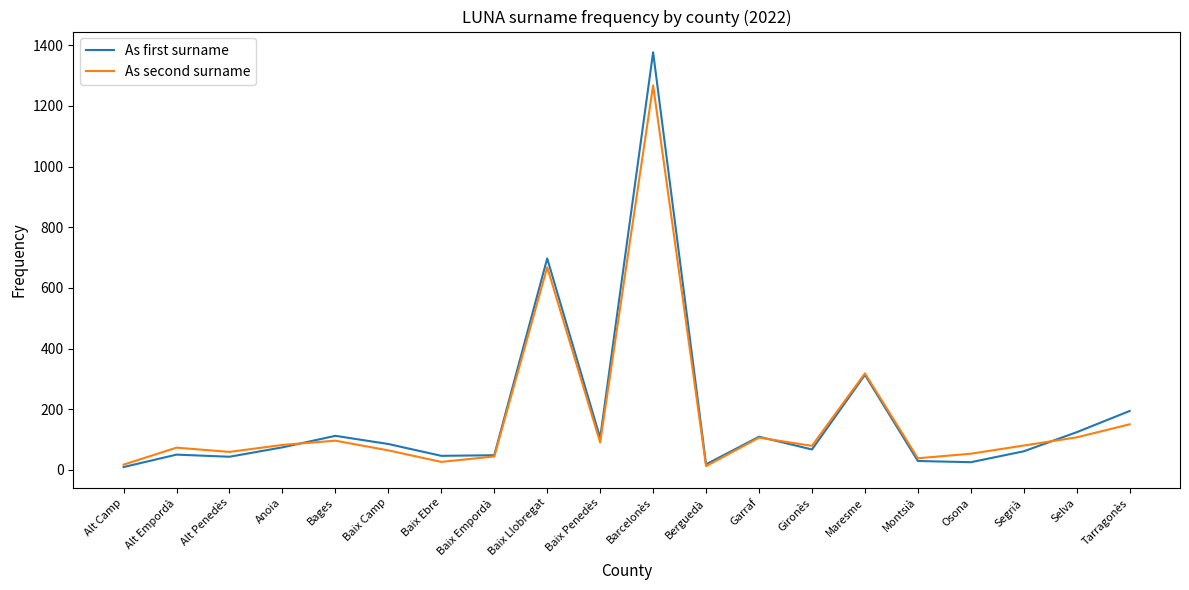

List the series in order of their peak value, lowest first.

As second surname, As first surname